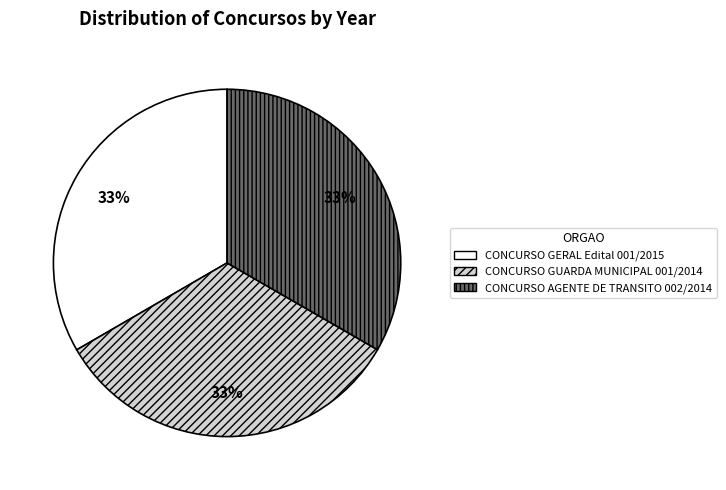

Does any single category account for the majority?

No